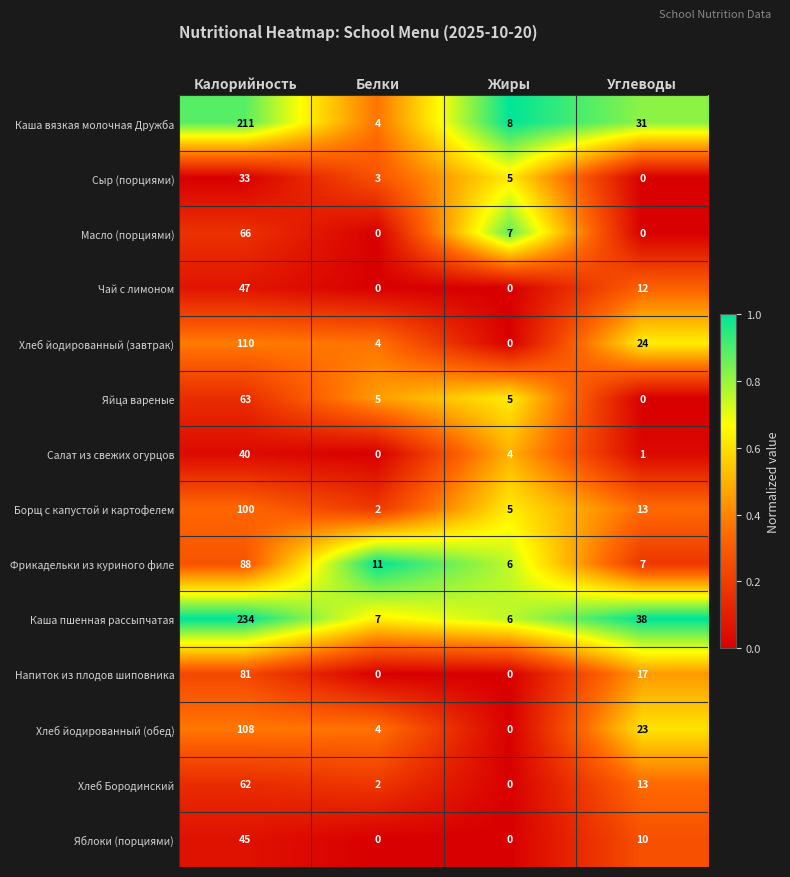

What is the maximum value for Хлеб Бородинский?

62